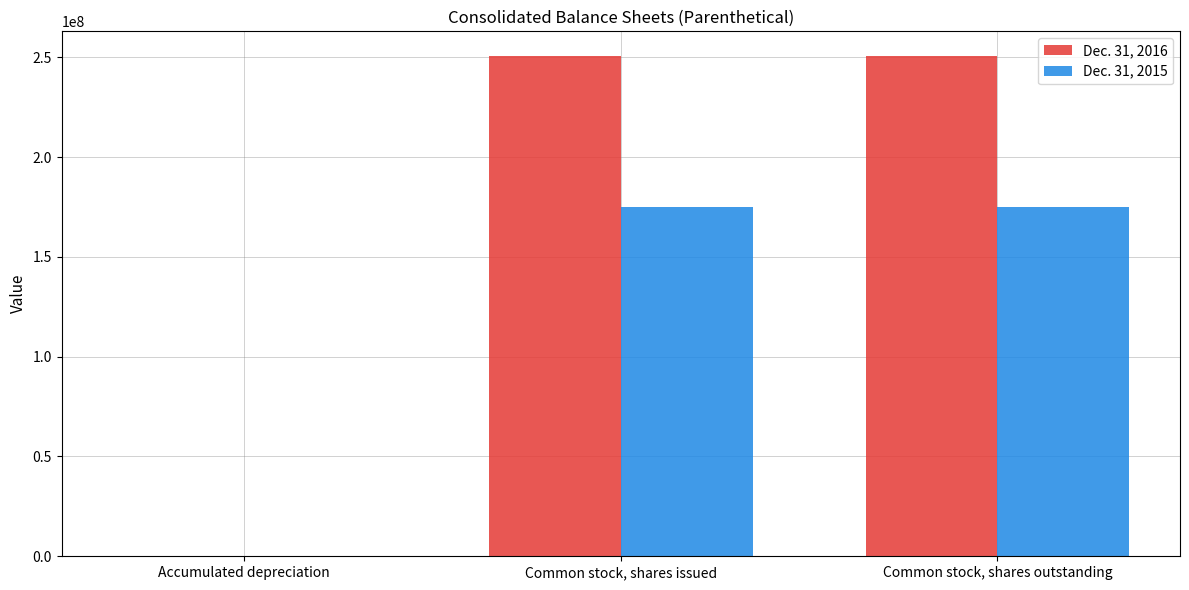

True or false: Dec. 31, 2016 has a value of 7888 at Accumulated depreciation.

True